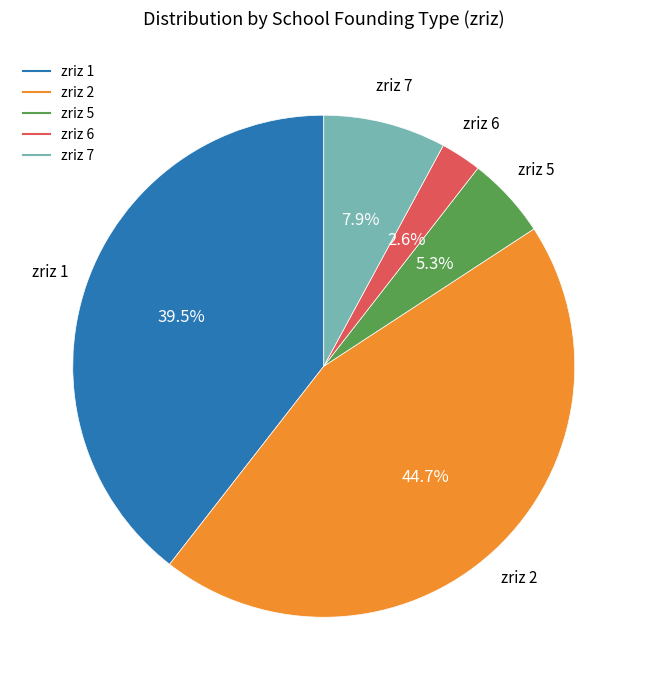

Is there any slice that represents more than half of the pie?

No